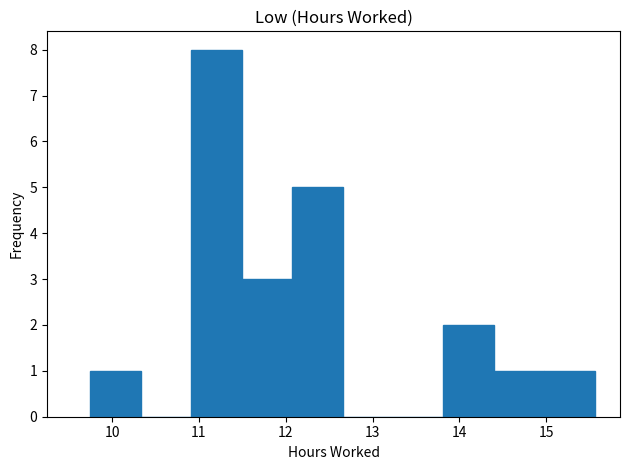

What is the height of the bar covering 9.8 to 10.3 on the x-axis? Neither the bar edges nor the heights are printed on the chart, so give them approximately, as read against the axes.

1